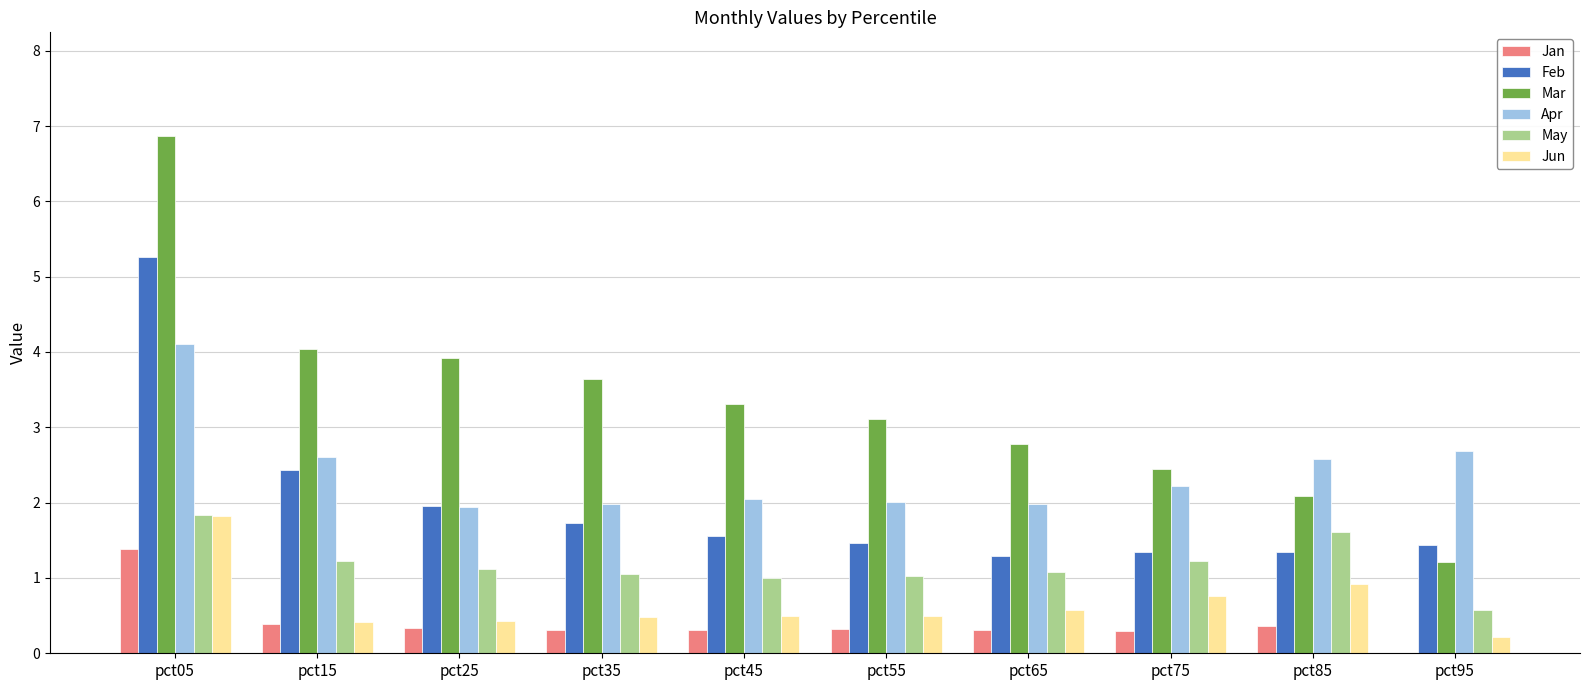

Which category has the highest value in the Mar series?

pct05